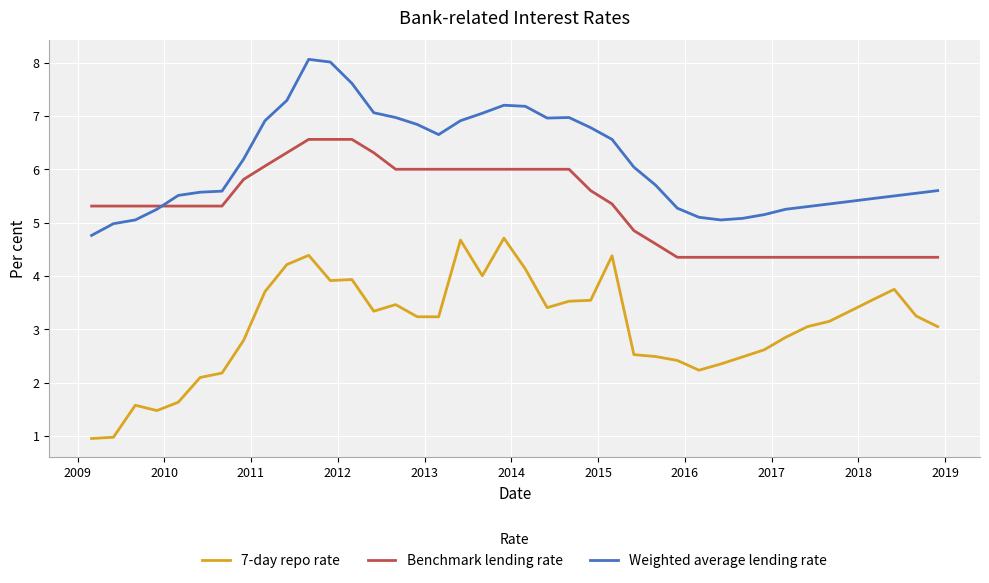

Which series has the largest range (max minus min)?

7-day repo rate